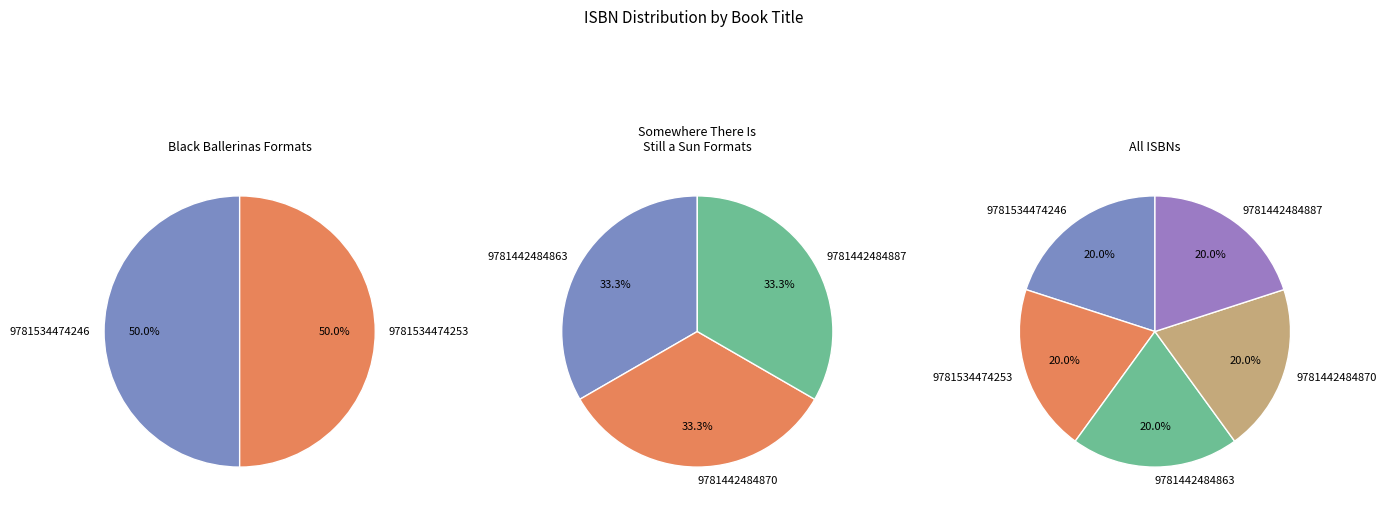

Combined, do 9781442484887 and 9781442484863 account for over 50%?

Yes